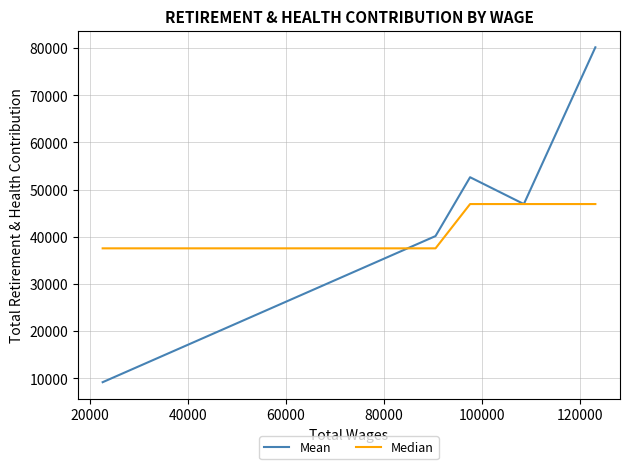

Which series has the largest range (max minus min)?

Mean